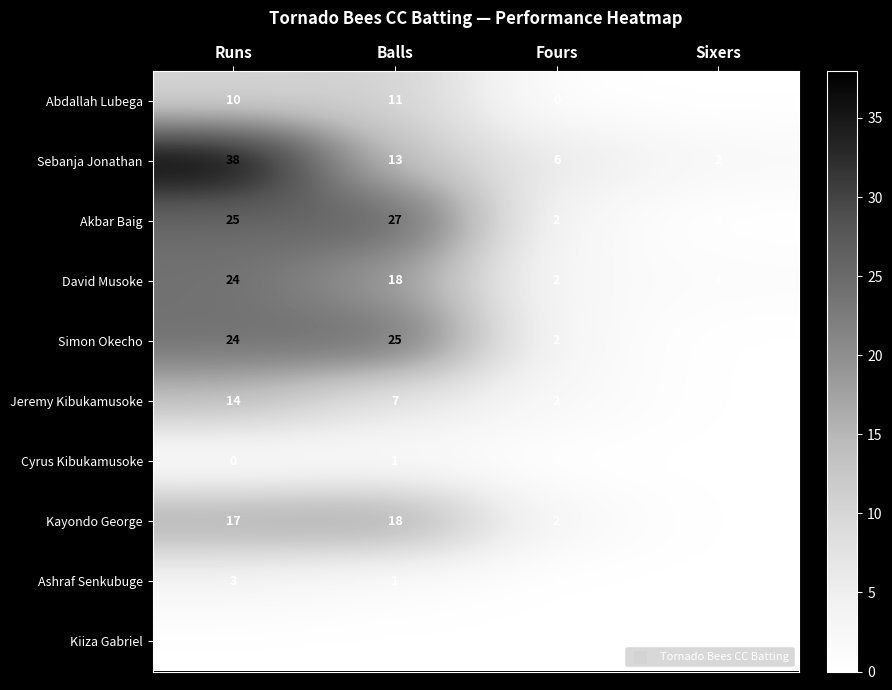

How many data points in Sebanja Jonathan are less than 13?

2